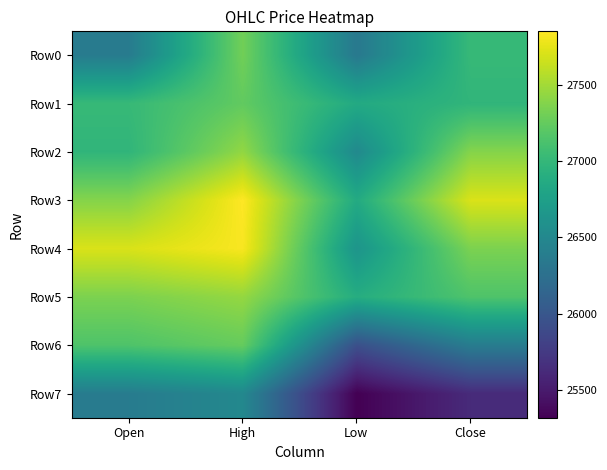

What is the maximum value shown in the chart?

27854.9